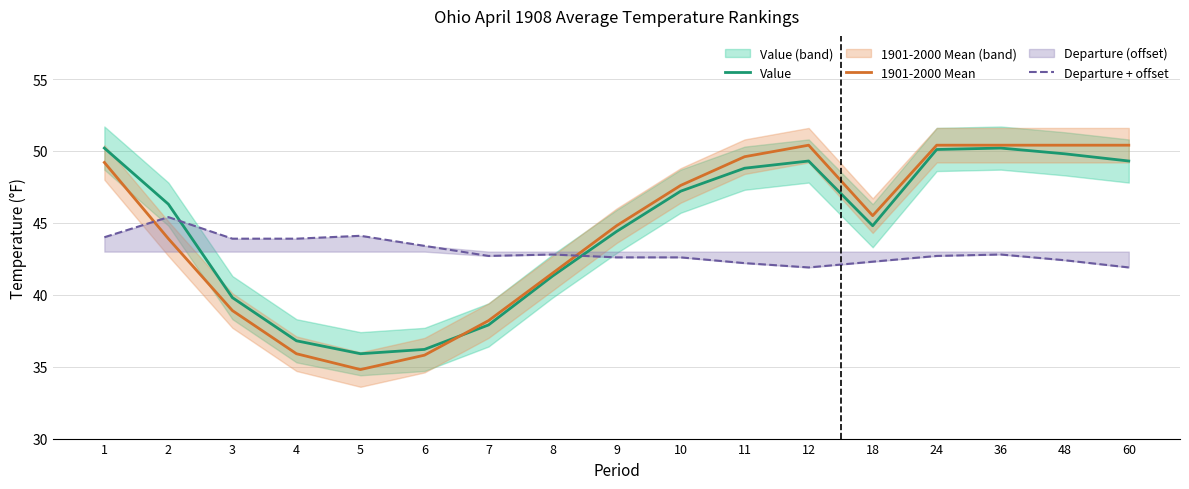

How many lines are shown in the chart?

3